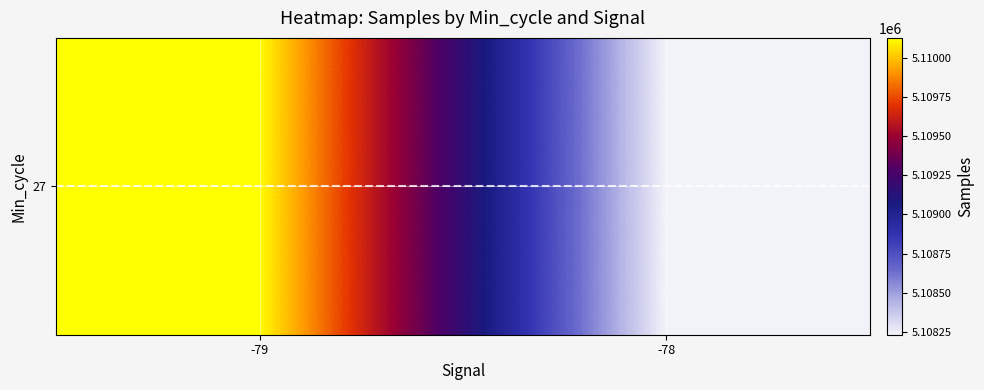

Approximately how many times larger is the value at -78 compared to -79?

1.0